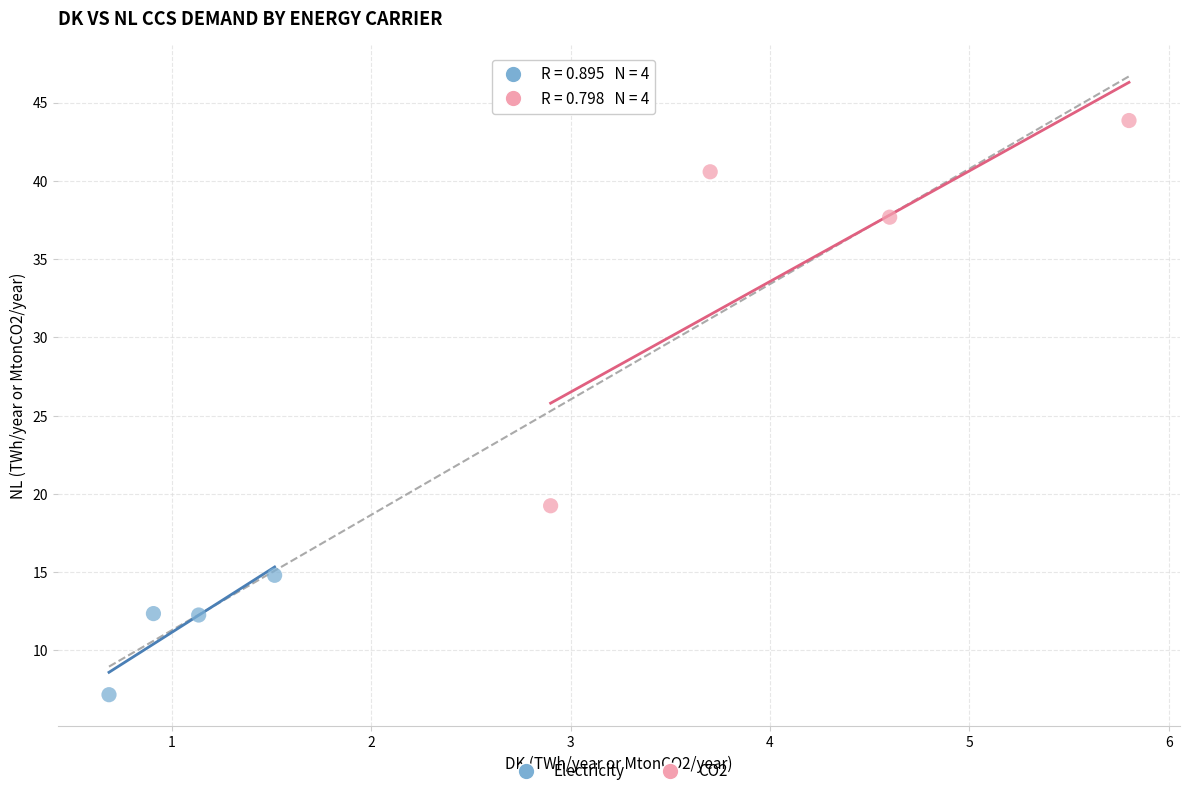

Which series contains the lowest Y value?

Electricity